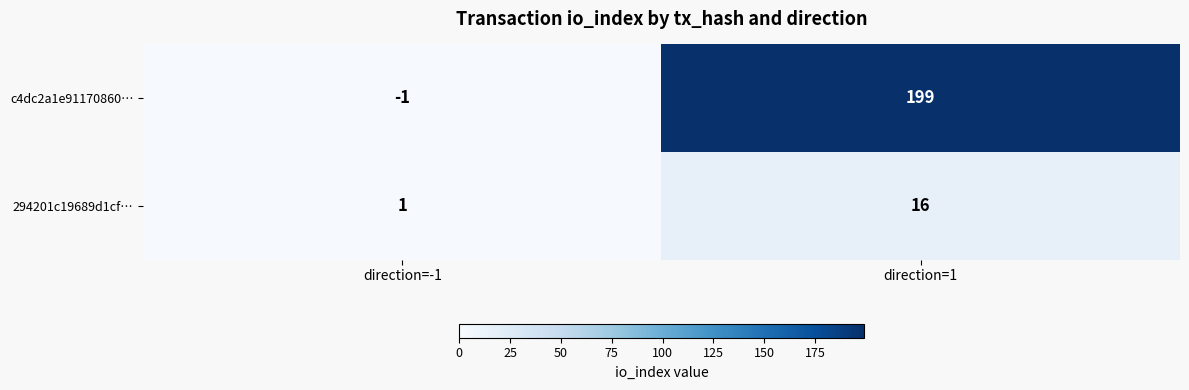

True or false: c4dc2a1e91170860… has a value of 86 at direction=1.

False